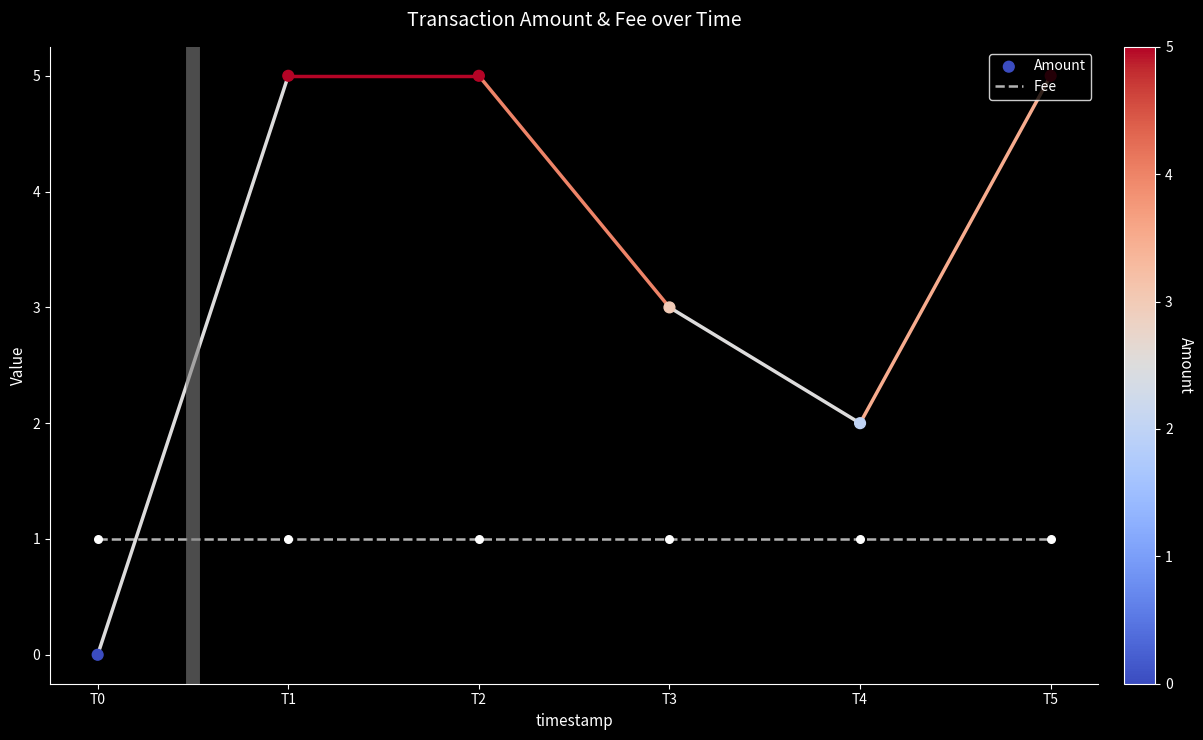

Which series has the largest total across all categories?

Amount